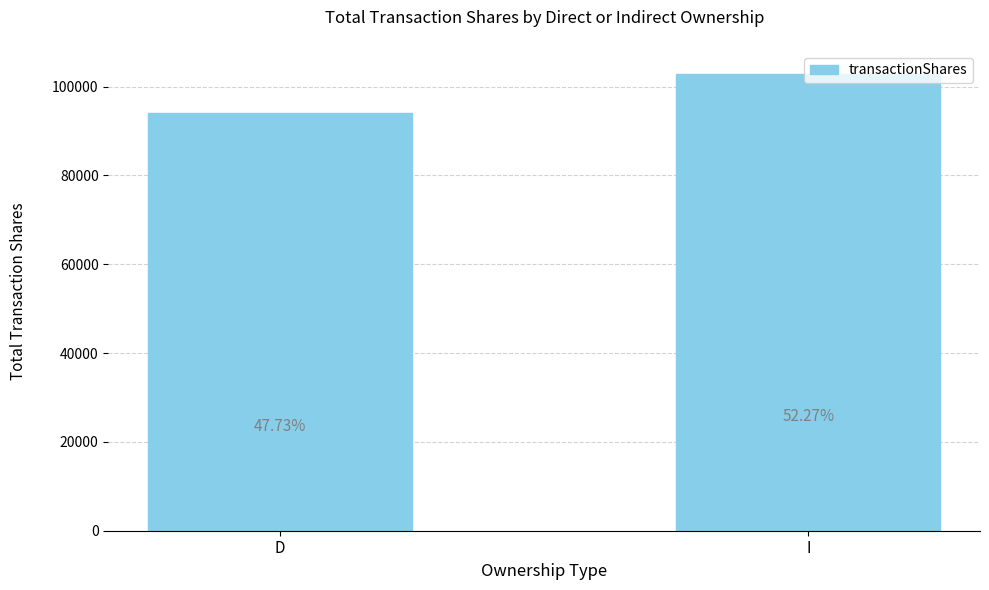

List the labels in order of value, smallest first.

D, I